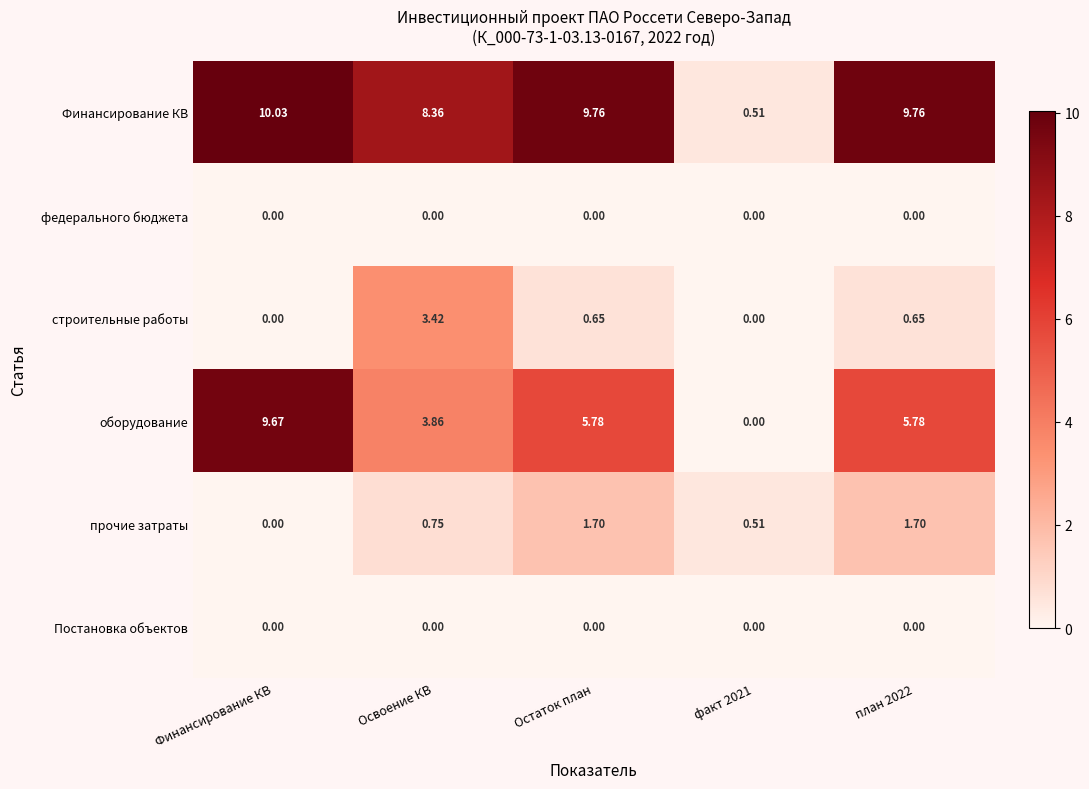

Which series has the largest range (max minus min)?

оборудование